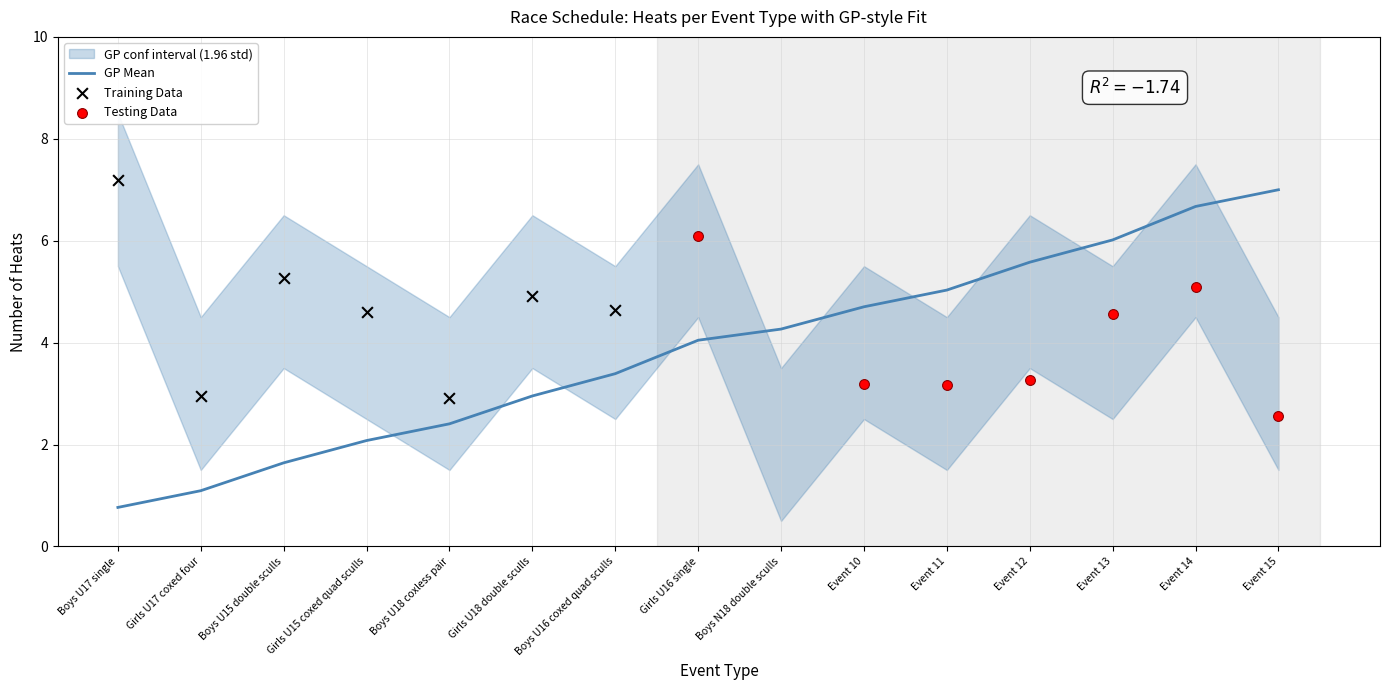

Is it true that GP Mean equals 9.2 at Event 14?

False